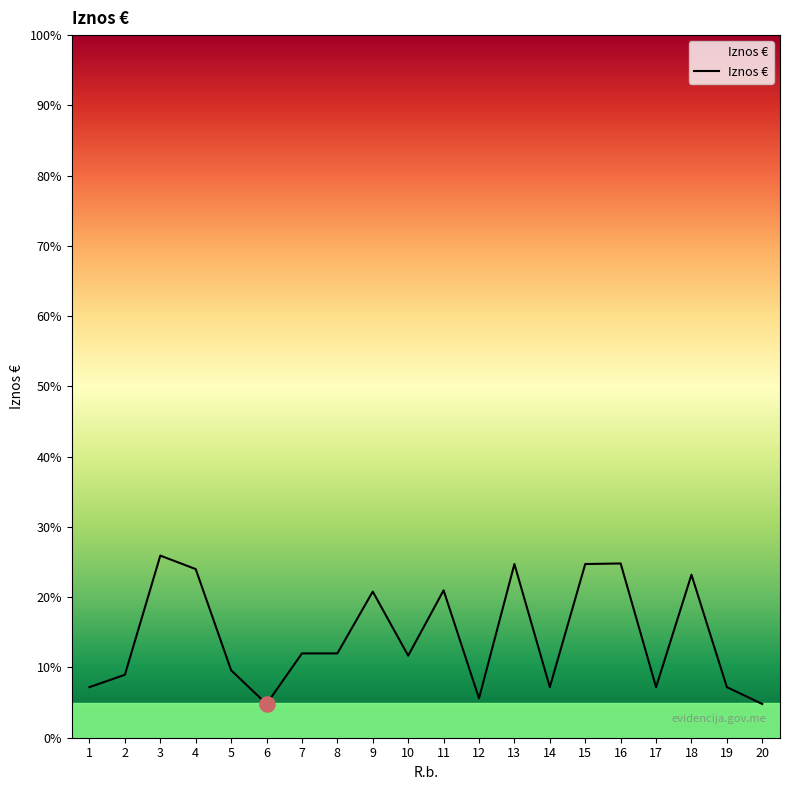

Which has a higher value, 3 or 12?

3